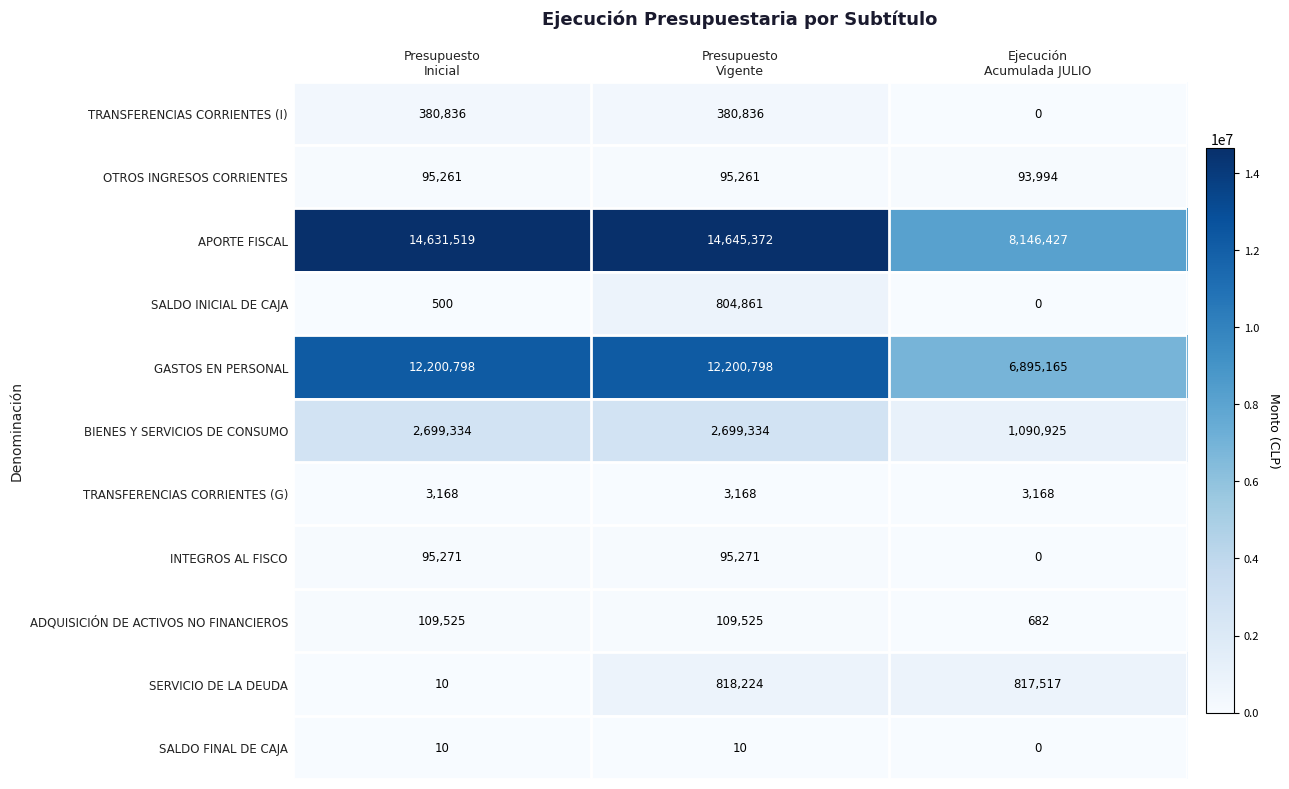

What is the minimum value for GASTOS EN PERSONAL?

6895165